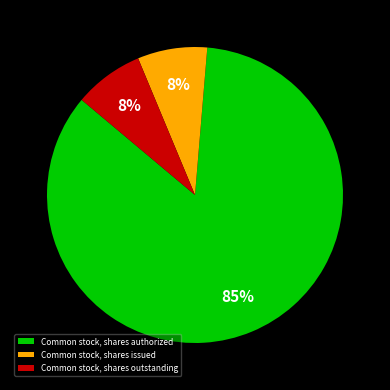

What is the ratio of the value at Common stock, shares issued to the value at Common stock, shares authorized?

0.1